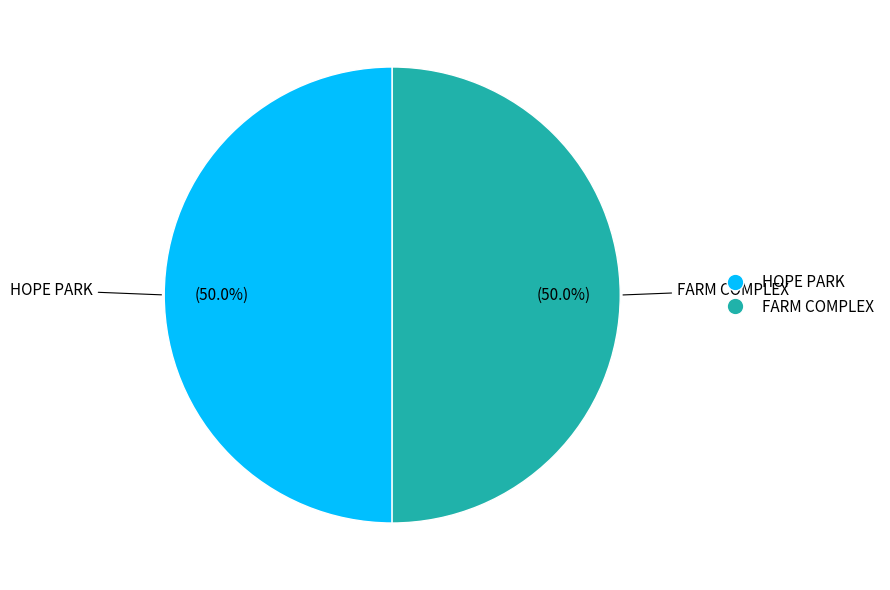

What is the ratio of the value at HOPE PARK to the value at FARM COMPLEX?

1.0